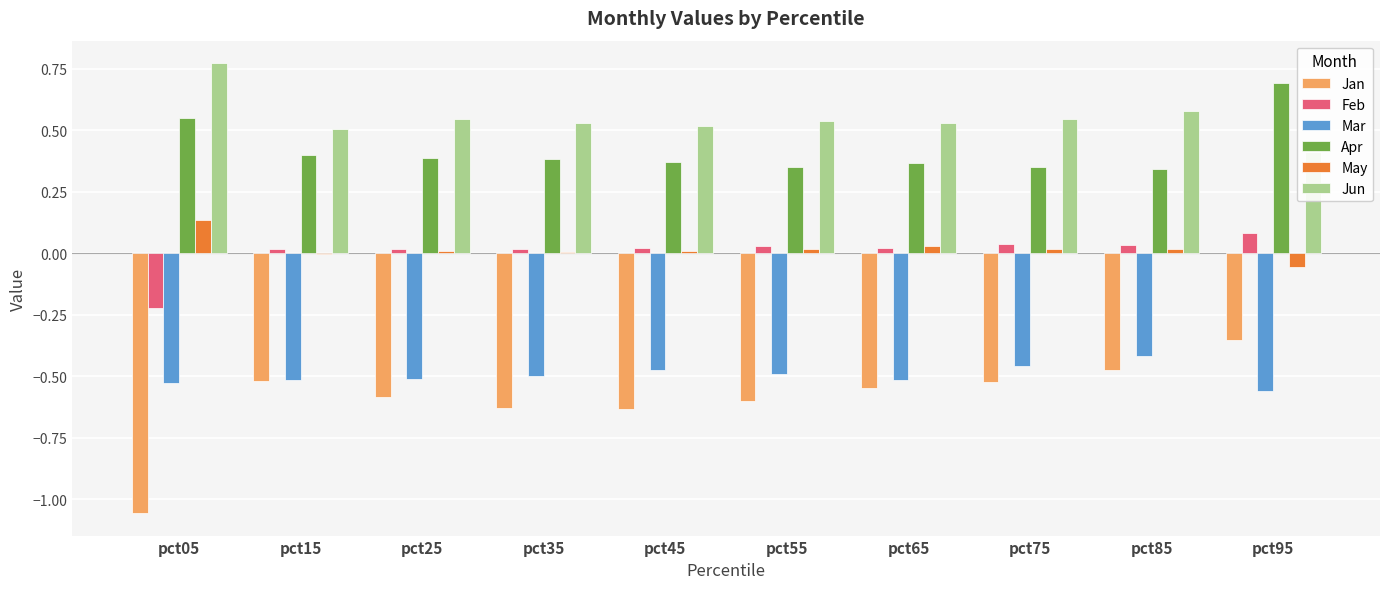

Reading left to right, list all the values displayed in this chart.

Jan: -1.1	-0.5	-0.6	-0.6	-0.6	-0.6	-0.5	-0.5	-0.5	-0.4
Feb: -0.2	0.0	0.0	0.0	0.0	0.0	0.0	0.0	0.0	0.1
Mar: -0.5	-0.5	-0.5	-0.5	-0.5	-0.5	-0.5	-0.5	-0.4	-0.6
Apr: 0.6	0.4	0.4	0.4	0.4	0.3	0.4	0.4	0.3	0.7
May: 0.1	-0.0	0.0	0.0	0.0	0.0	0.0	0.0	0.0	-0.1
Jun: 0.8	0.5	0.5	0.5	0.5	0.5	0.5	0.5	0.6	0.4